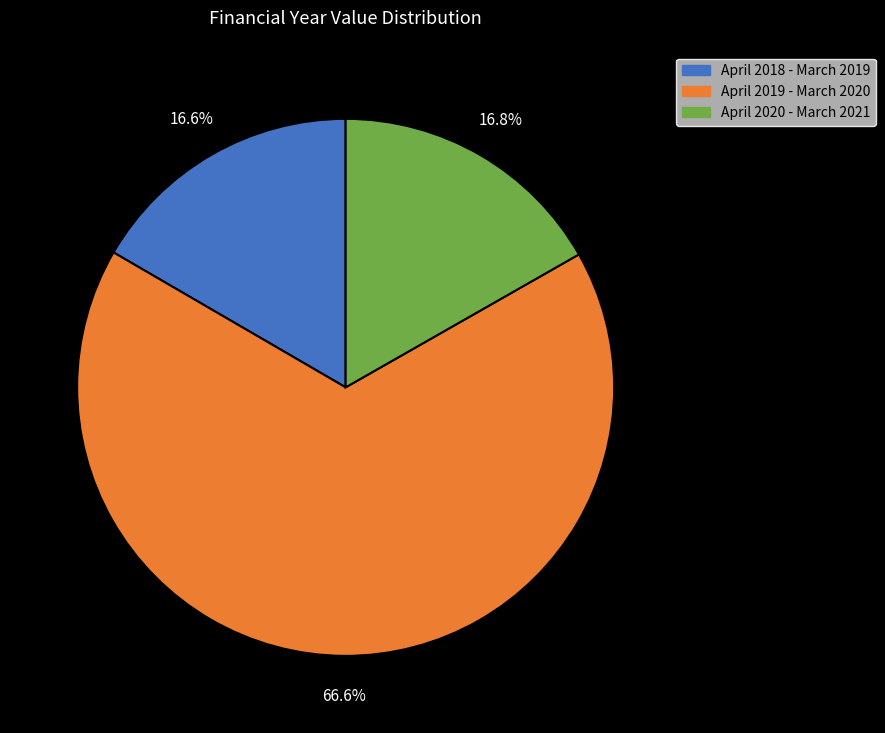

How many segments does this pie chart have?

3